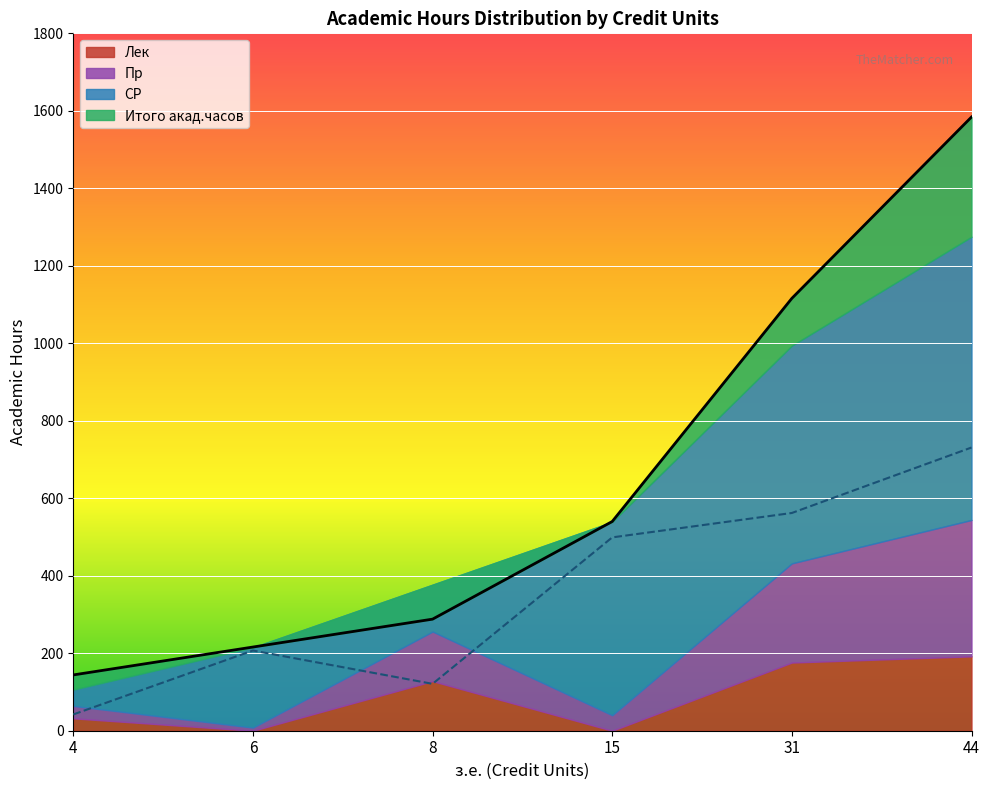

True or false: Итого акад.часов and СР cross at least once.

False